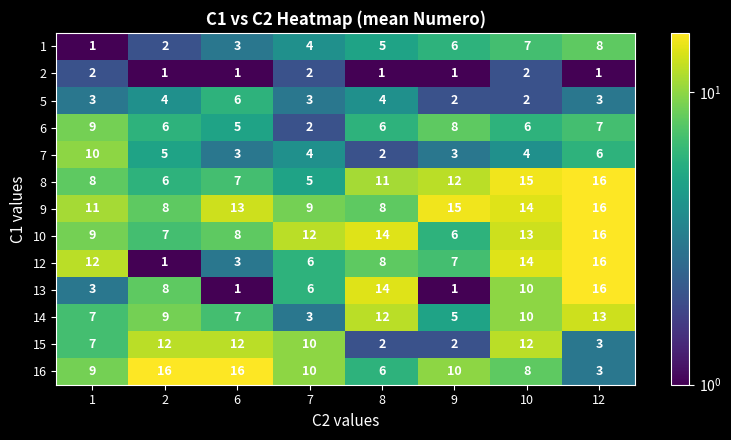

Read the 15 value at 10.

12